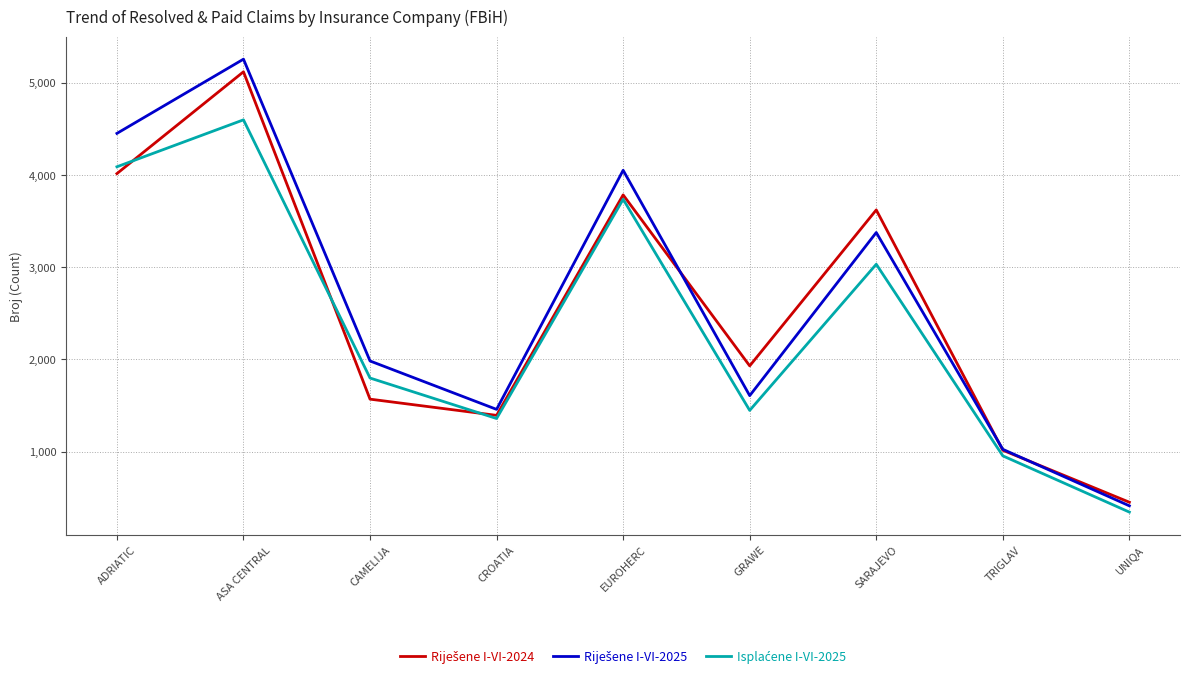

At which category is the sum across all series the highest?

ASA CENTRAL